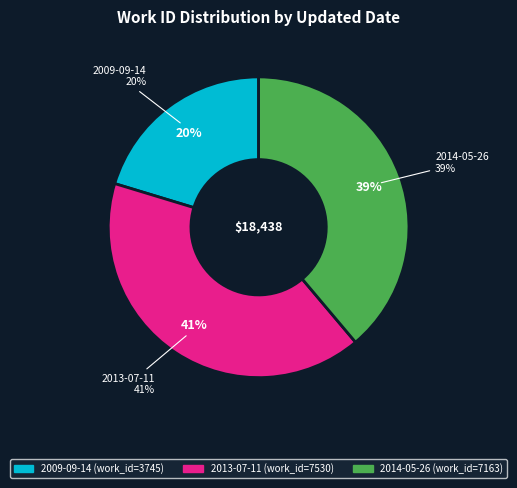

Which category has the smallest portion of the pie?

2009-09-14